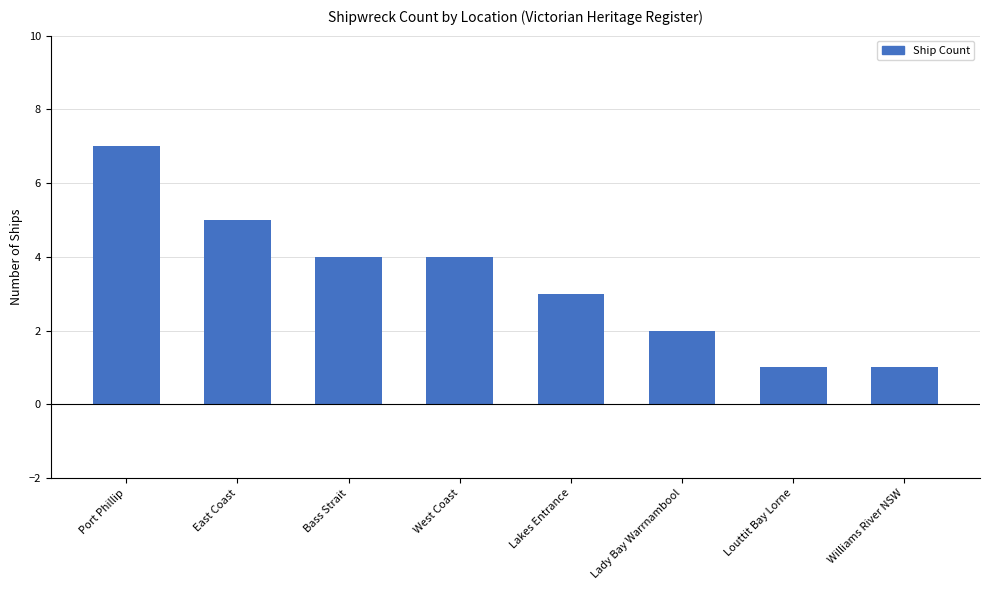

What is the label of the 1st bar from the right?

Williams River NSW